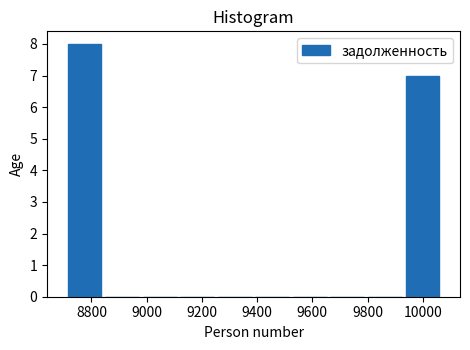

Reading left to right, transcribe this chart: for each bar, give the range it covers on the x-axis and its height. Neither the bar edges nor the heights are printed on the chart, so give them approximately, as read against the axes.

8700 to 8840: 8
8840 to 8980: 0
8980 to 9120: 0
9120 to 9260: 0
9260 to 9380: 0
9380 to 9520: 0
9520 to 9660: 0
9660 to 9800: 0
9800 to 9940: 0
9940 to 10060: 7